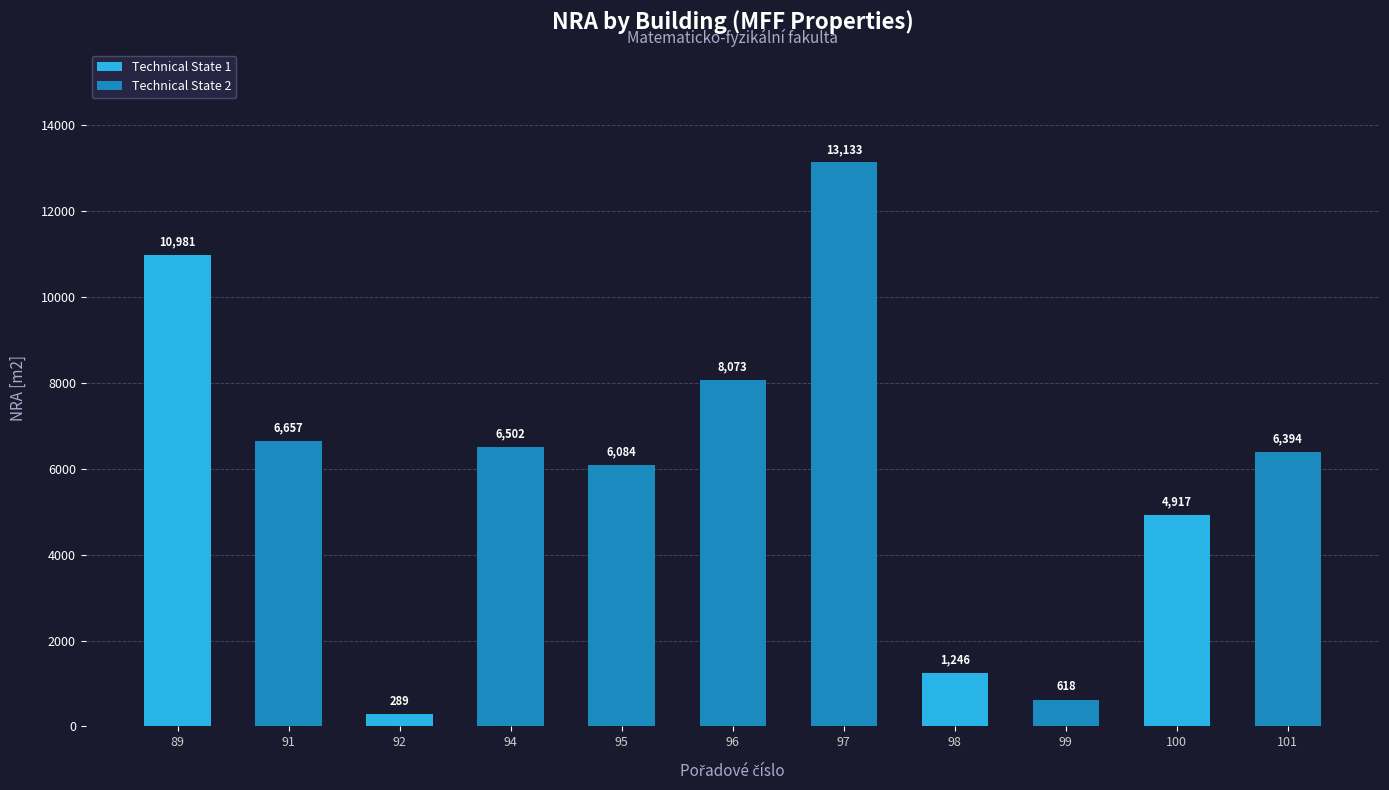

How many categories are shown in the chart?

11